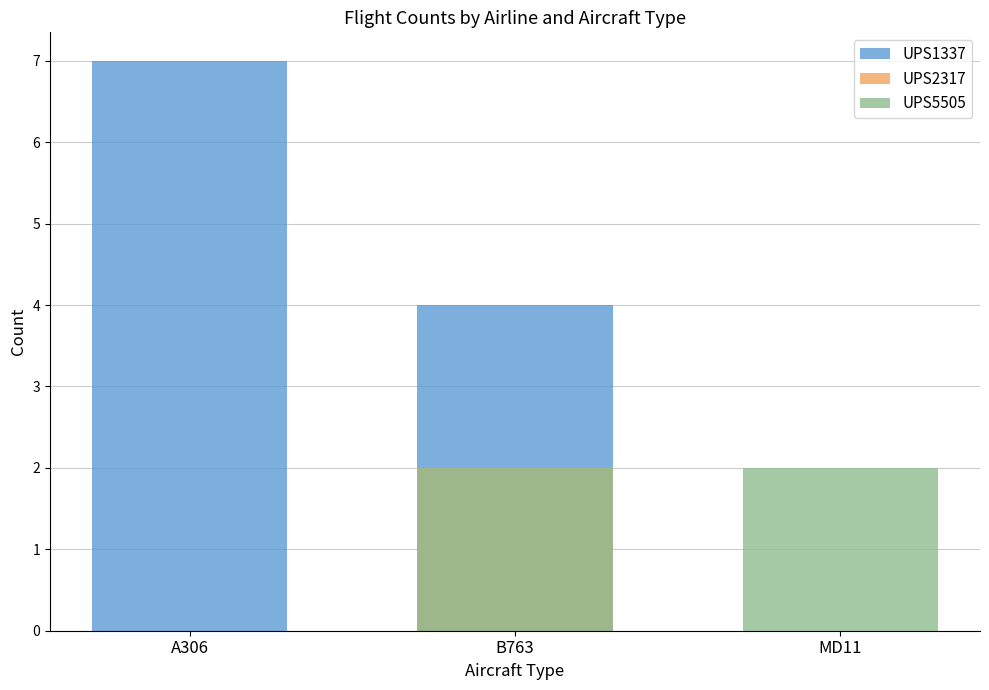

Which category has the lowest value in the UPS1337 series?

MD11